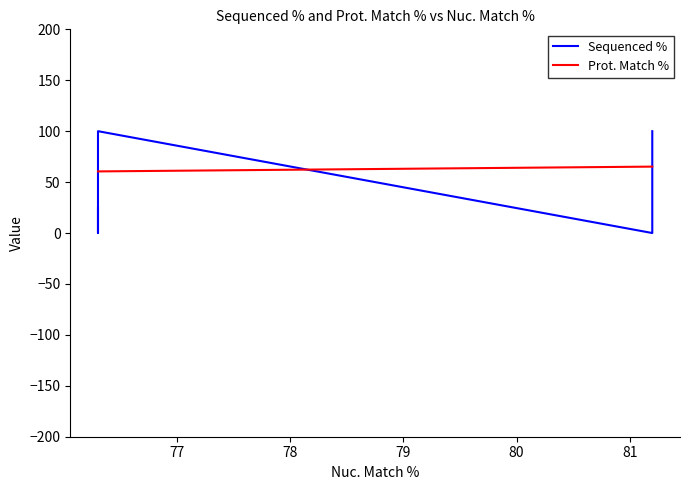

Reading left to right, list all the values displayed in this chart.

Sequenced %: 100.0	0.0	100.0	0.0	24.7
Prot. Match %: 65.2	65.2	60.5	60.5	60.5